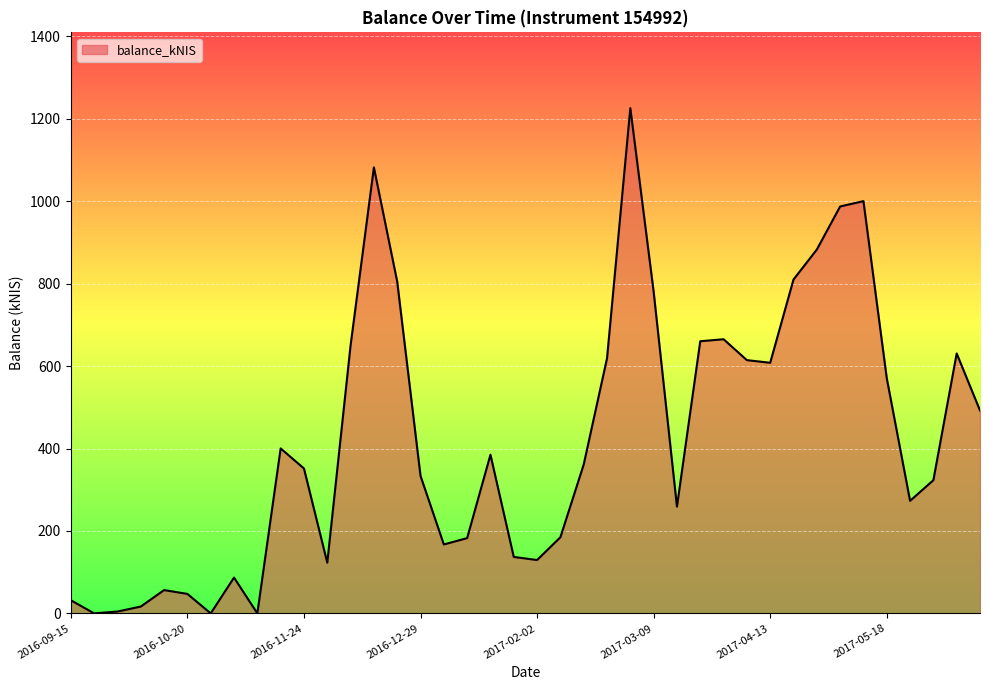

What is the difference between the maximum and minimum values?

1225.9